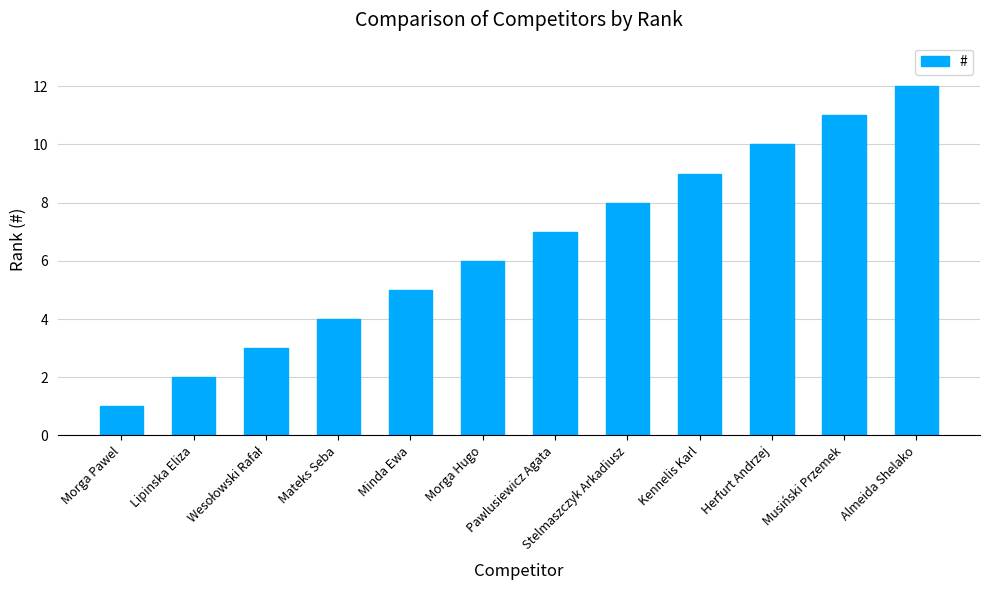

What is the maximum value shown in the chart?

12